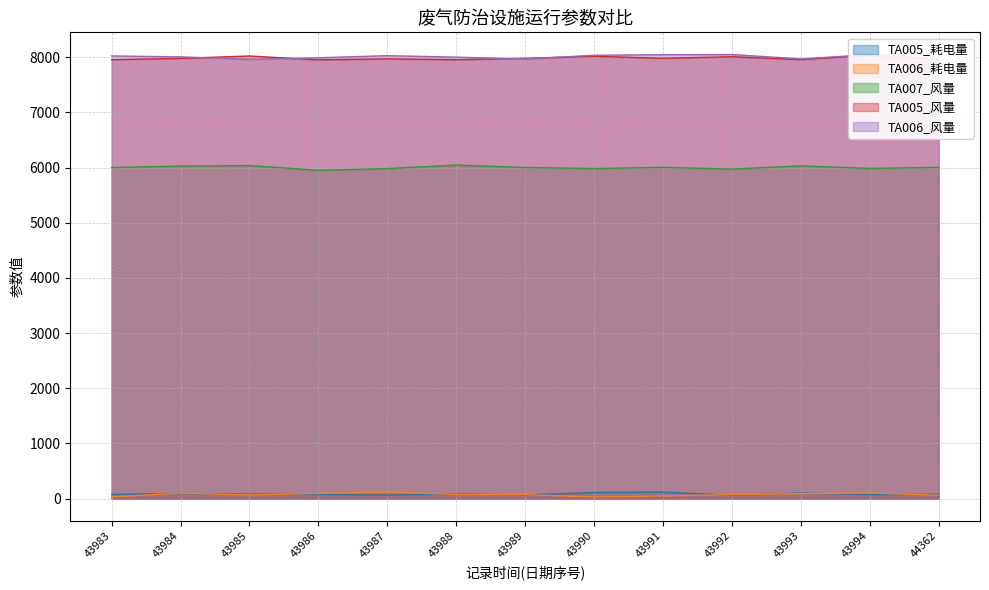

Count the number of categories in the chart.

13